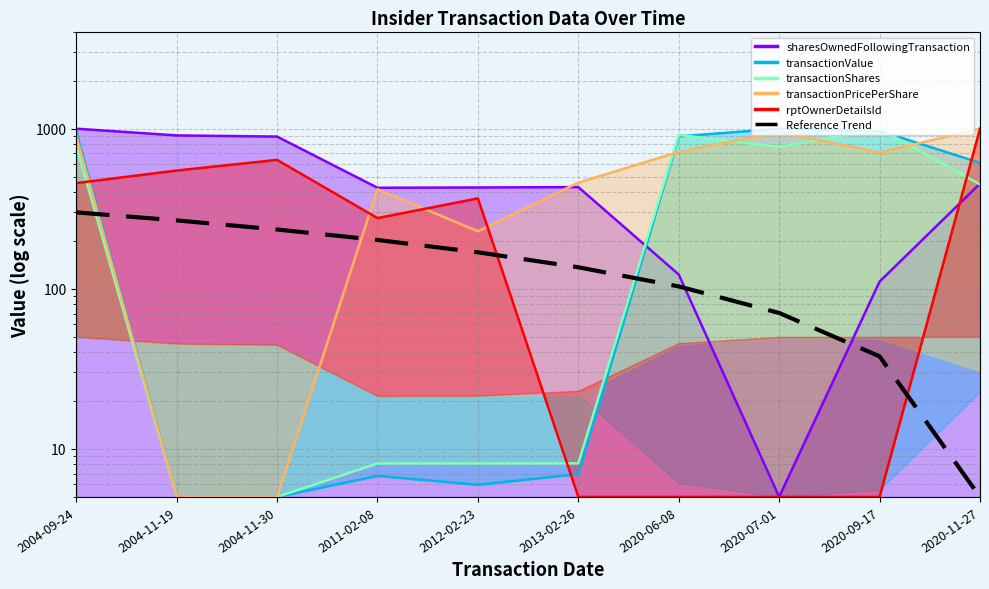

Where is the data nearest to the value 152?

2013-02-26